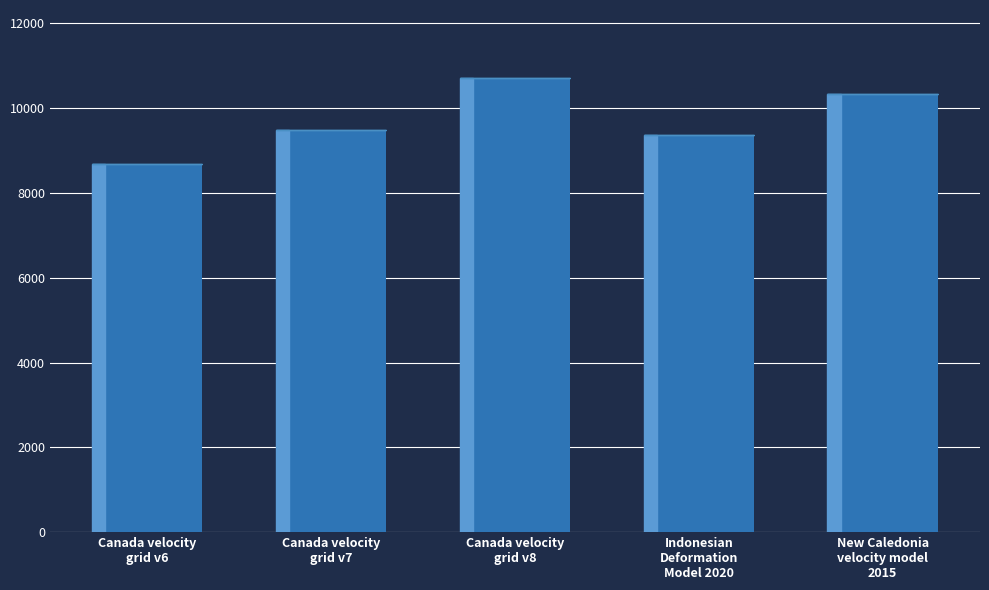

What is the smallest value displayed?

8676